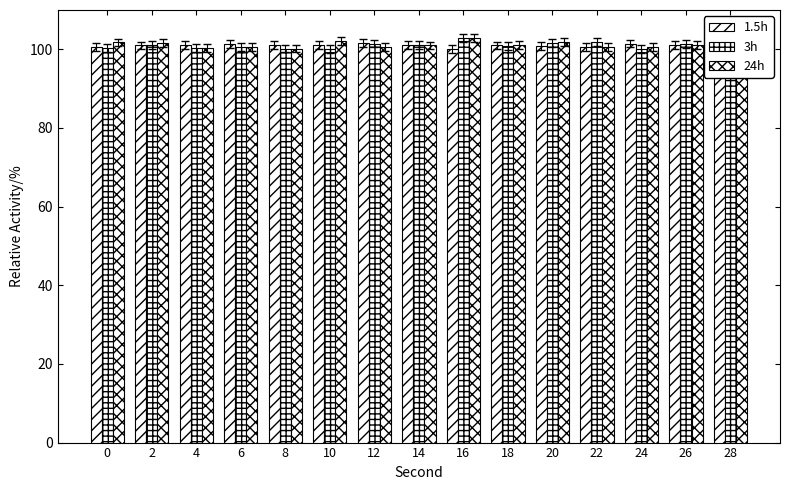

List the series in order of their peak value, highest first.

3h, 24h, 1.5h